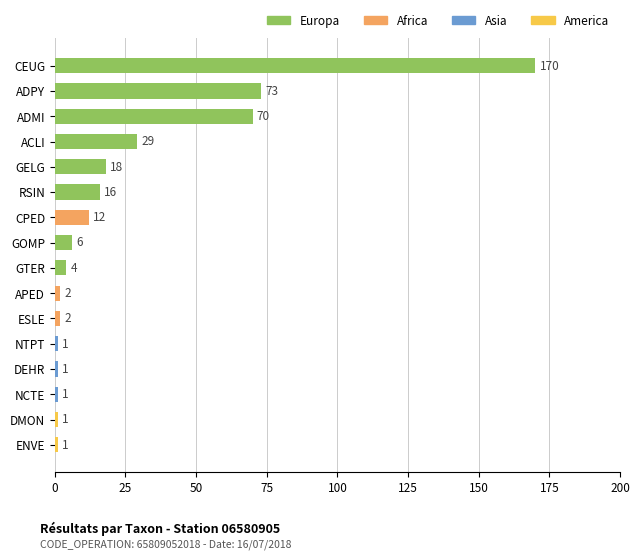

Between CPED and RSIN, which is larger?

RSIN